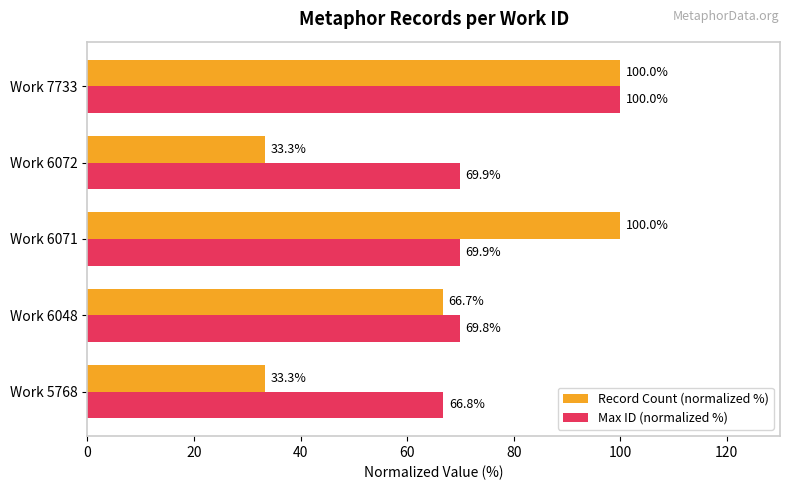

Rank the series by their average value, from lowest to highest.

Record Count (normalized %), Max ID (normalized %)